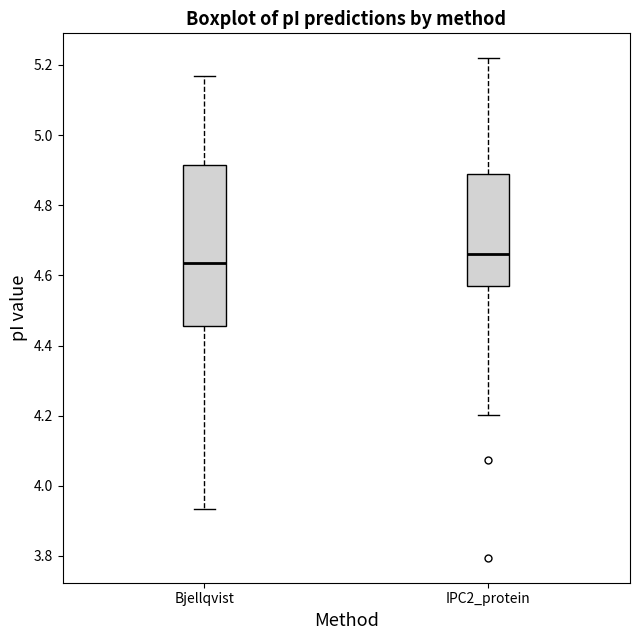

Reading left to right, transcribe this box plot: for each box, give where its median line is, the range the box spans, and where its two whiskers end, as read against the y-axis. The values are not printed on the chart, so give them approximately, as read against the axis.

Bjellqvist: median 4.64, box 4.46 to 4.92, whiskers 3.94 to 5.16
IPC2_protein: median 4.66, box 4.58 to 4.88, whiskers 4.20 to 5.22